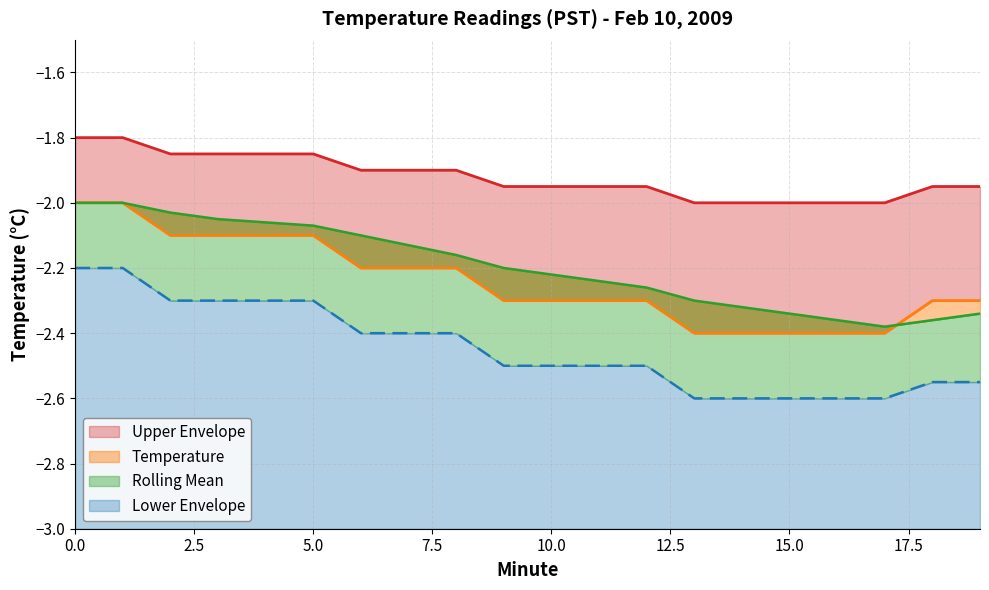

Is the value of Rolling Mean at 6 greater than the value of Upper Envelope at 8?

Yes